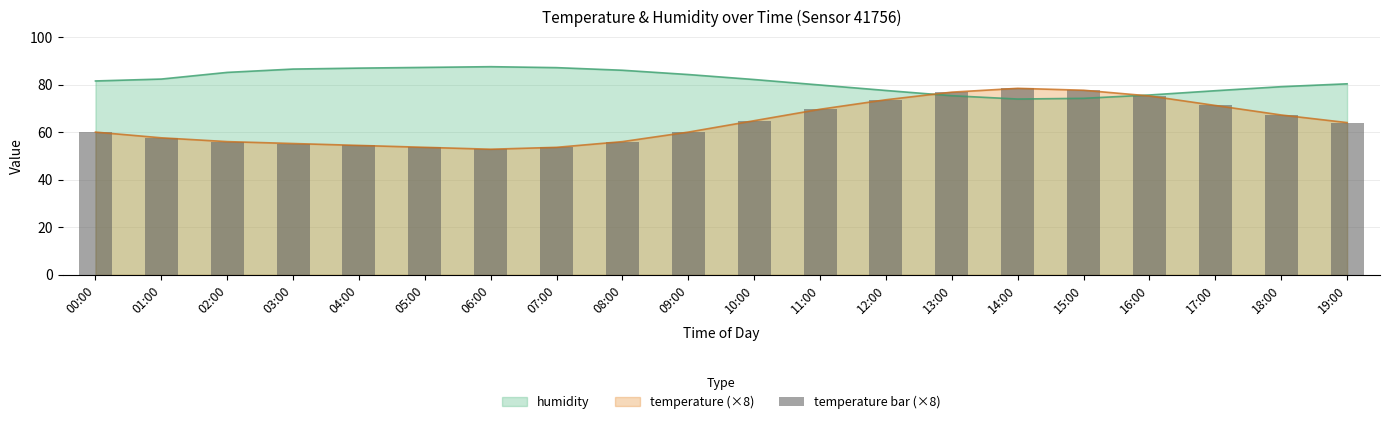

What is the value of the 5th bar from the left?

54.4